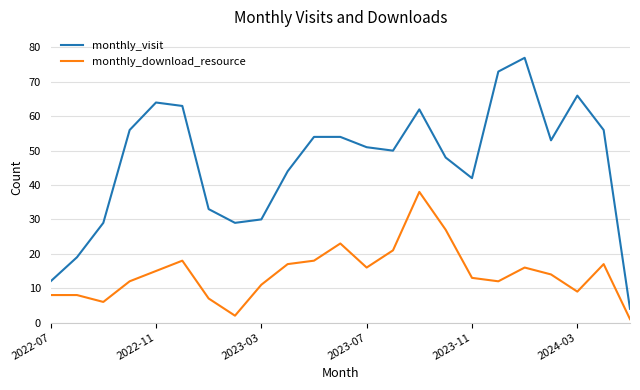

True or false: monthly_visit has more than 1 interior local peaks.

True